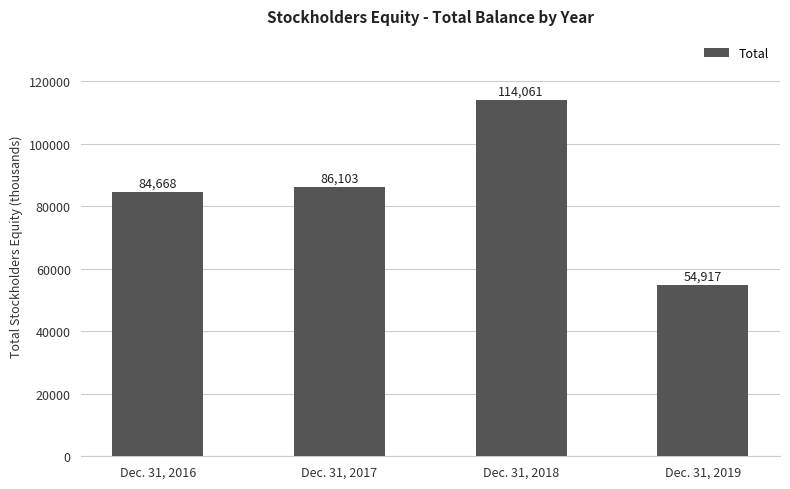

What is the difference between the second highest and second lowest values?

1435